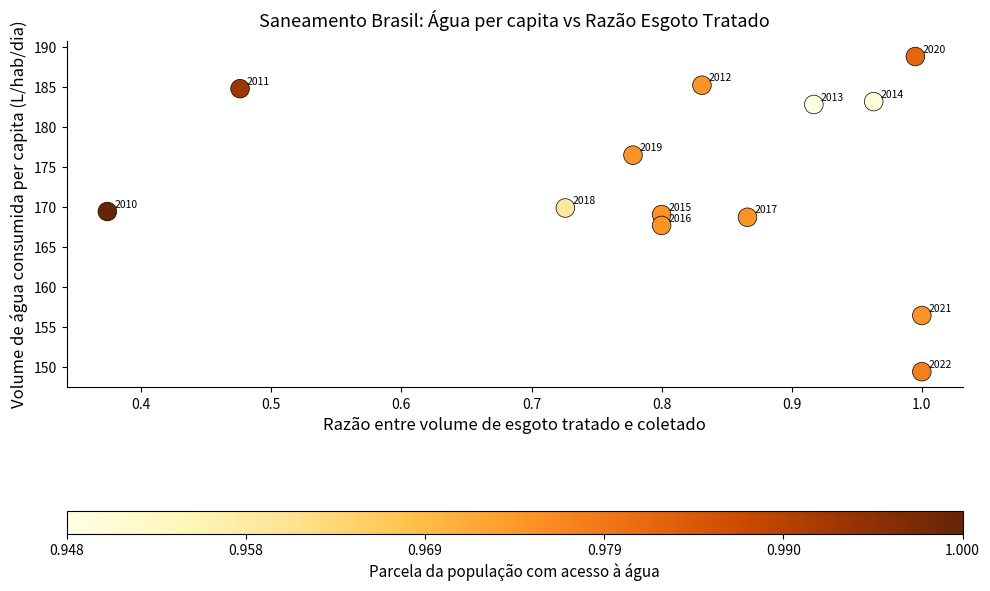

What is the range of Y values (max minus min)?

39.4